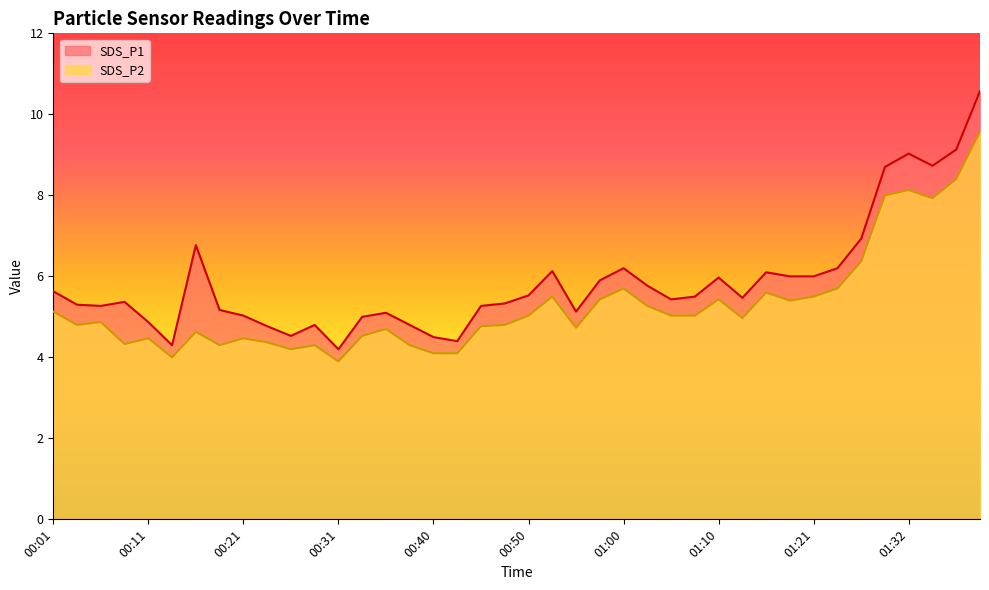

Reading right to left, what are all the values shown in this chart?

SDS_P1: 01:40=10.6	01:37=9.1	01:34=8.7	01:32=9.0	01:29=8.7	01:26=6.9	01:23=6.2	01:21=6.0	01:18=6.0	01:15=6.1	01:13=5.5	01:10=6.0	01:07=5.5	01:05=5.4	01:02=5.8	01:00=6.2	00:57=5.9	00:55=5.1	00:53=6.1	00:50=5.5	00:48=5.3	00:45=5.3	00:43=4.4	00:40=4.5	00:38=4.8	00:35=5.1	00:33=5.0	00:31=4.2	00:28=4.8	00:26=4.5	00:23=4.8	00:21=5.0	00:18=5.2	00:16=6.8	00:13=4.3	00:11=4.9	00:08=5.4	00:06=5.3	00:03=5.3	00:01=5.6
SDS_P2: 01:40=9.6	01:37=8.4	01:34=7.9	01:32=8.1	01:29=8.0	01:26=6.4	01:23=5.7	01:21=5.5	01:18=5.4	01:15=5.6	01:13=5.0	01:10=5.4	01:07=5.0	01:05=5.0	01:02=5.3	01:00=5.7	00:57=5.4	00:55=4.7	00:53=5.5	00:50=5.0	00:48=4.8	00:45=4.8	00:43=4.1	00:40=4.1	00:38=4.3	00:35=4.7	00:33=4.5	00:31=3.9	00:28=4.3	00:26=4.2	00:23=4.4	00:21=4.5	00:18=4.3	00:16=4.6	00:13=4.0	00:11=4.5	00:08=4.3	00:06=4.9	00:03=4.8	00:01=5.1